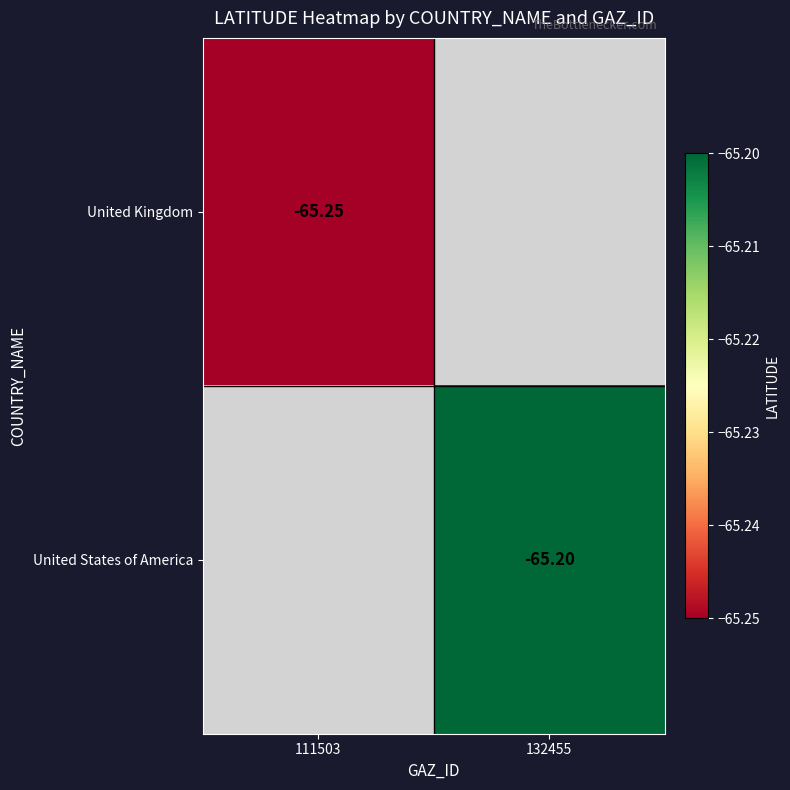

Is the value of United Kingdom at 111503 greater than the value of United States of America at 132455?

No